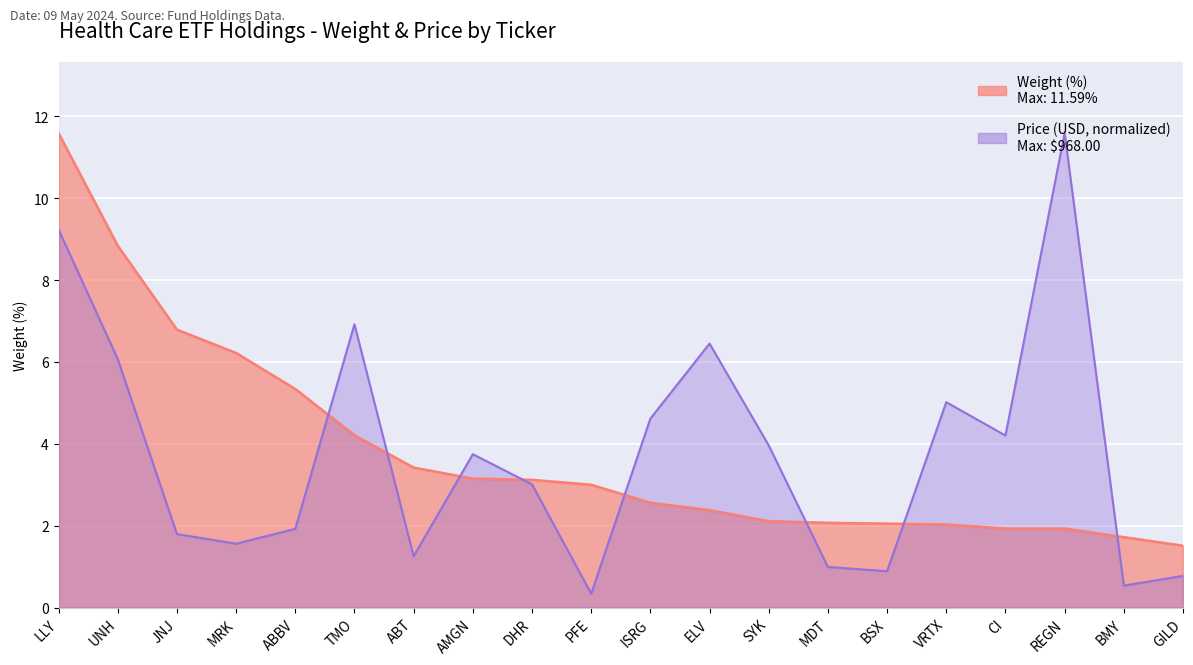

What is the spread (max minus min) of values at REGN?

9.7